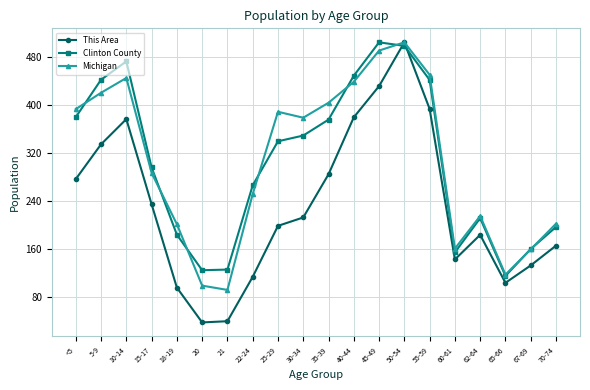

What is the smallest value displayed?

37.0